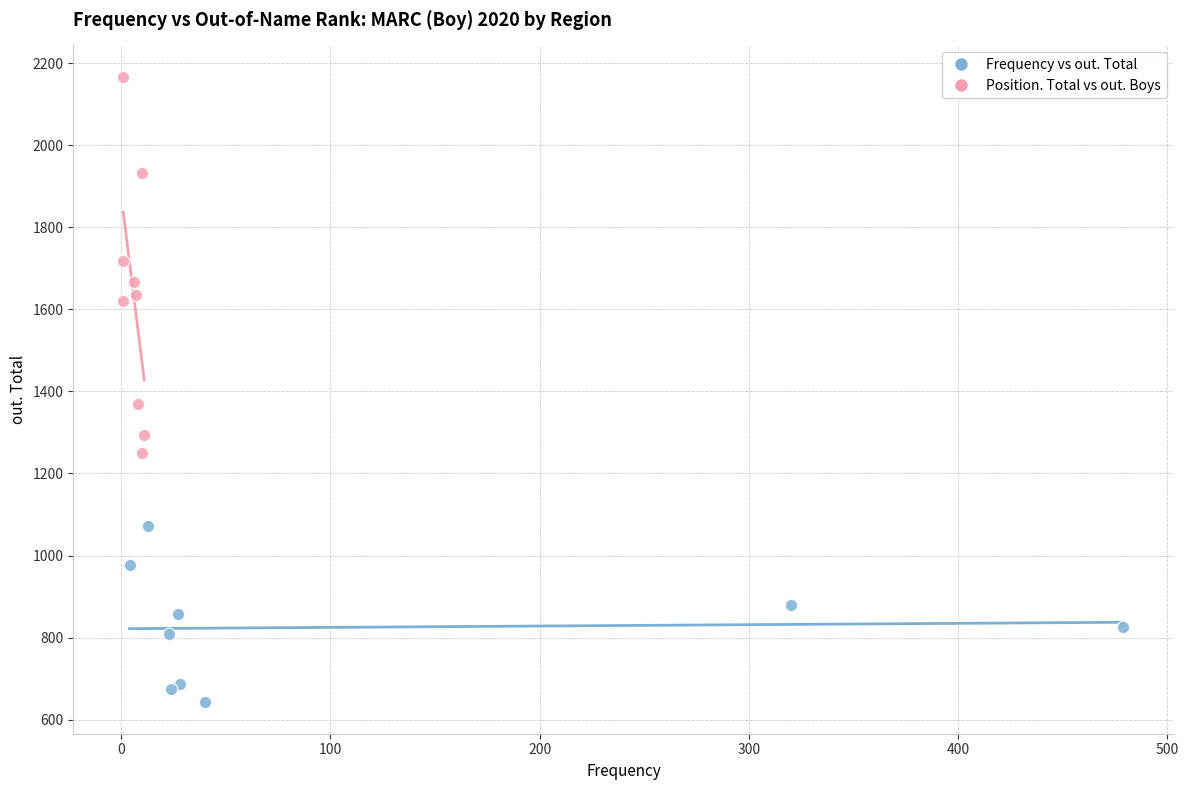

Which series has the widest spread of Y values?

Position. Total vs out. Boys